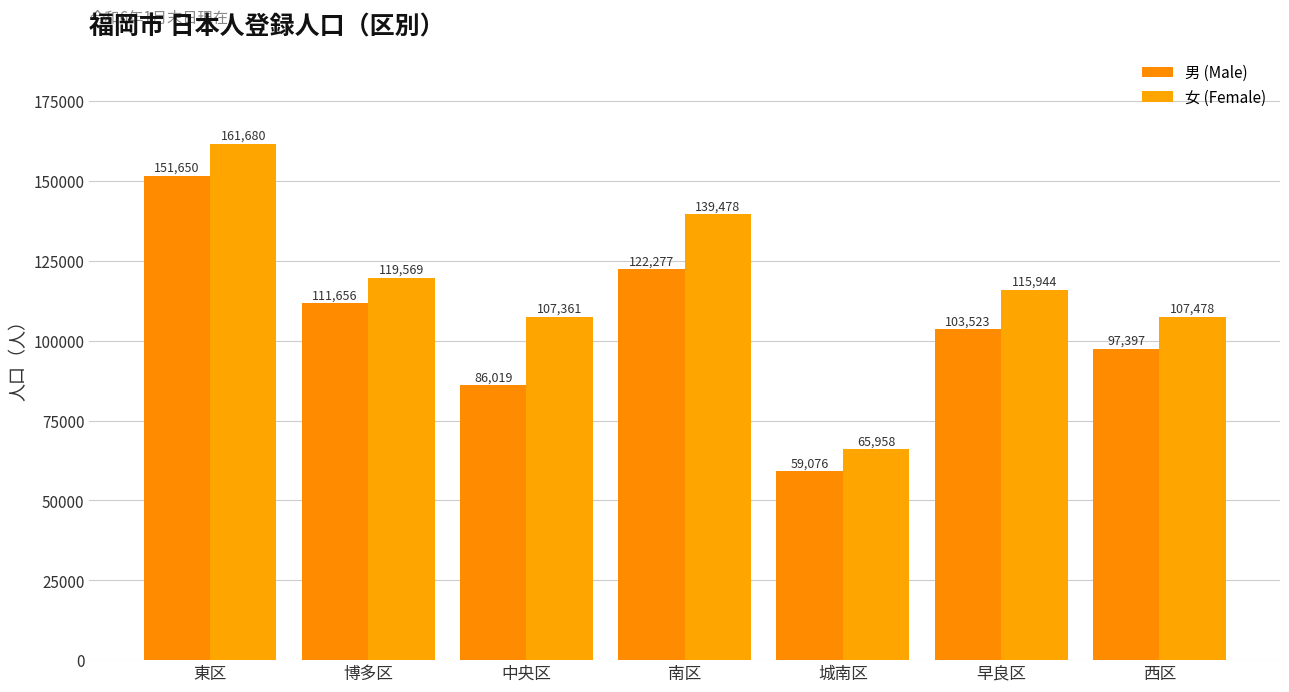

How many groups of bars are there?

7